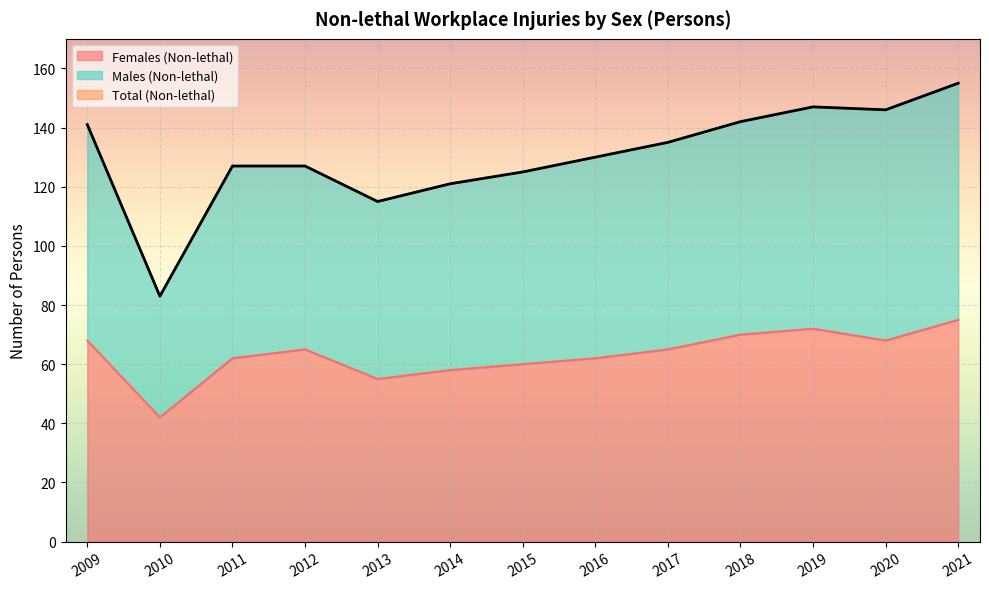

What is the minimum value for Females (Non-lethal)?

42